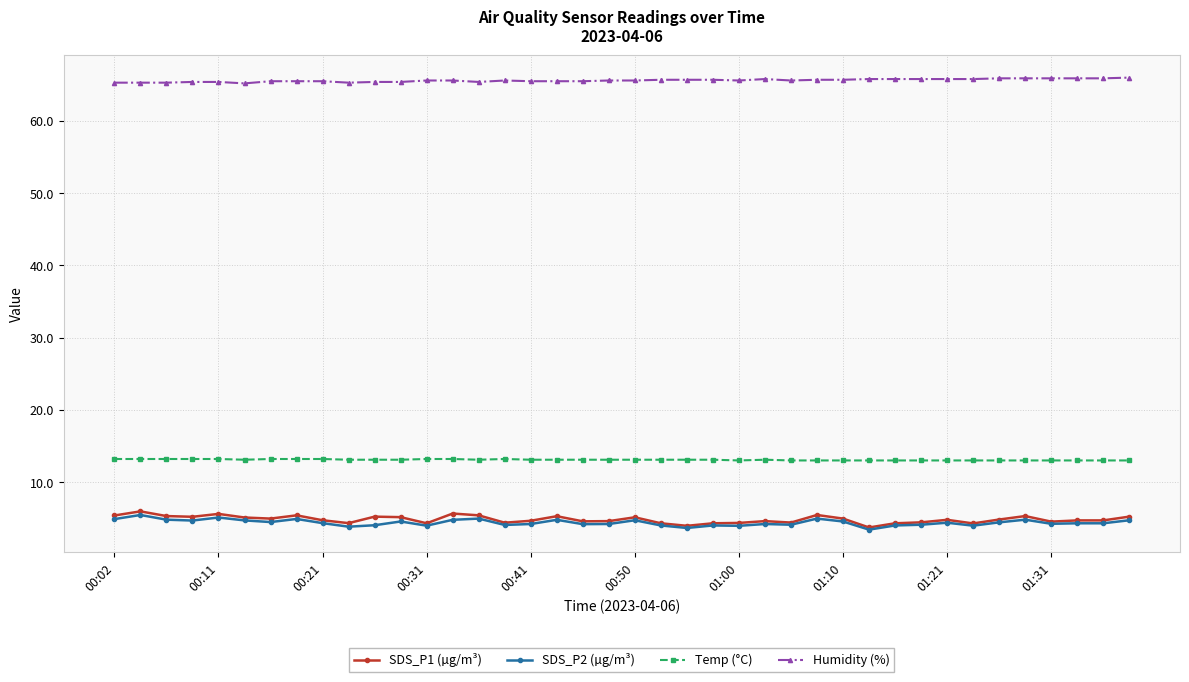

What is the greatest value displayed?

66.0